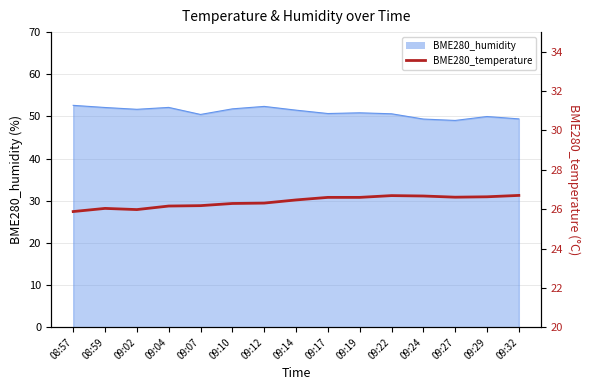

Count the number of categories in the chart.

15